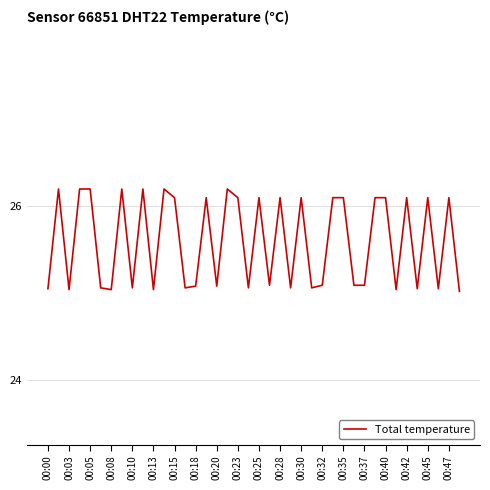

What is the difference between the maximum and minimum values?

1.2